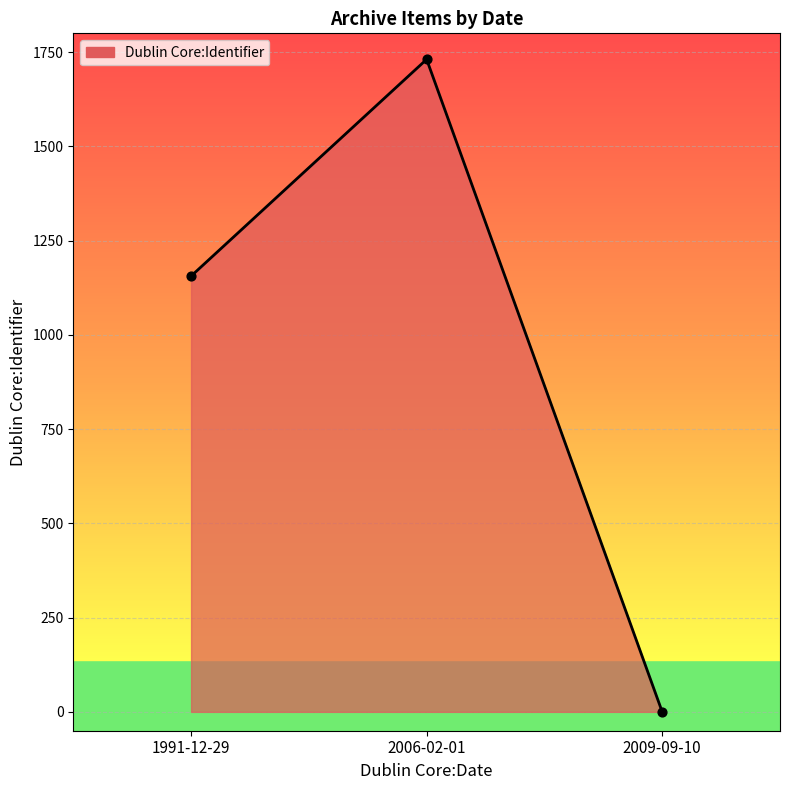

Between 2009-09-10 and 1991-12-29, which is larger?

1991-12-29